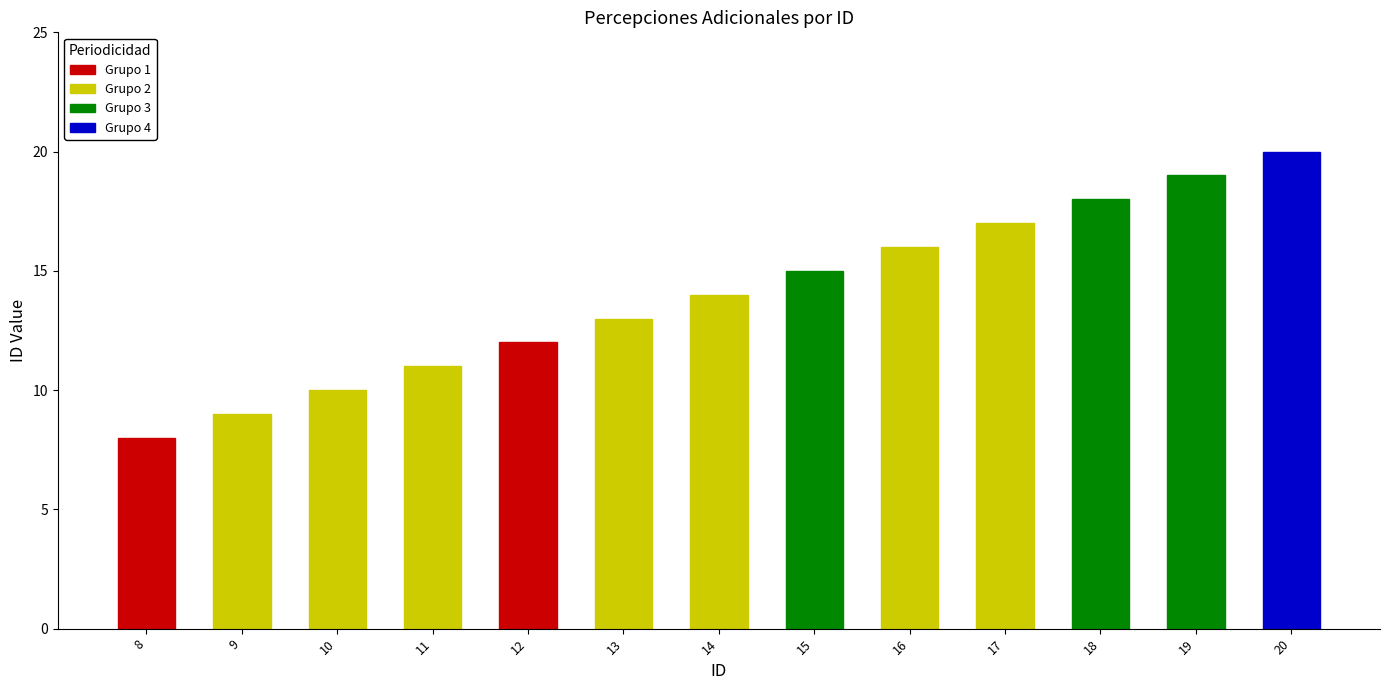

What is the sum of the values at 16 and 8?

24